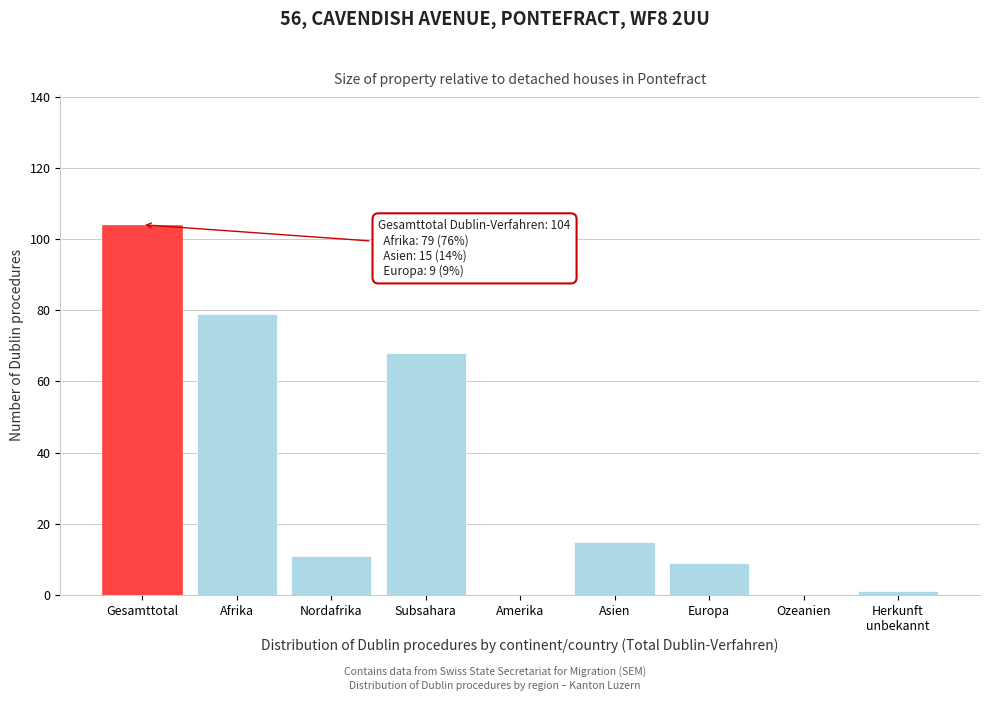

What is the sum of the values at Amerika and Europa?

9